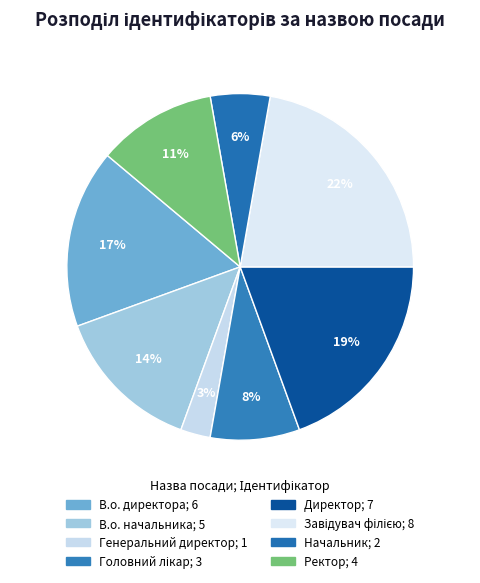

Is there a majority slice in this chart?

No